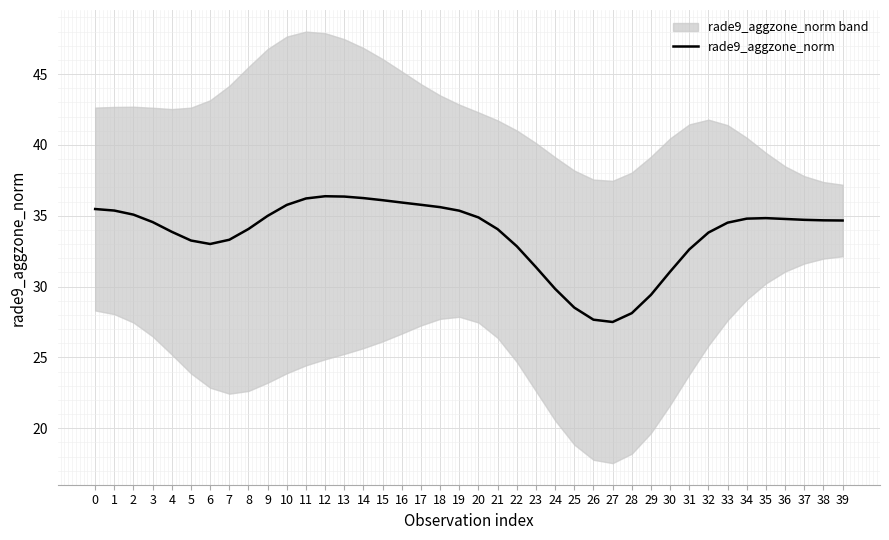

How many lines are shown in the chart?

1